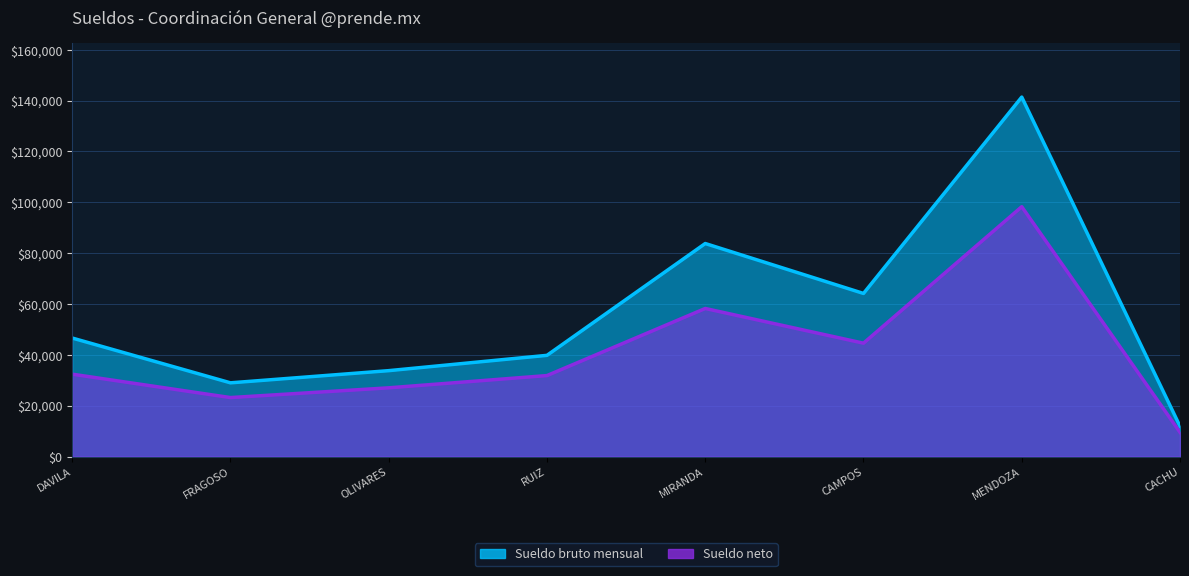

What is the sum of the Sueldo neto values at CAMPOS and FRAGOSO?

67773.7